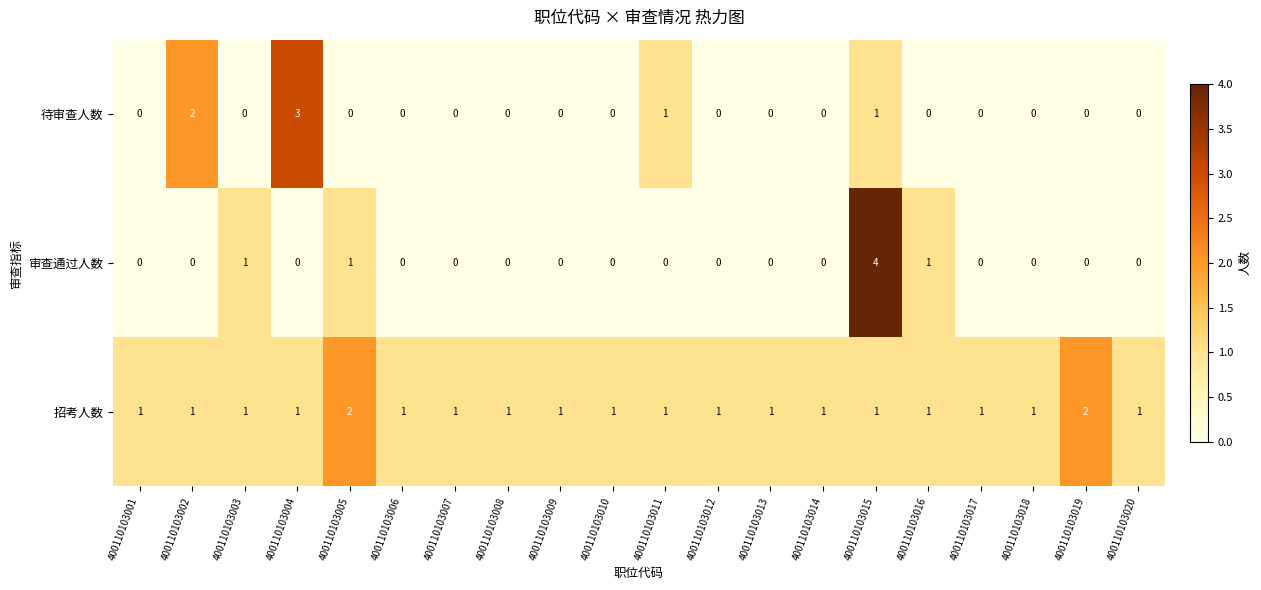

List the series in order of their peak value, highest first.

审查通过人数, 待审查人数, 招考人数